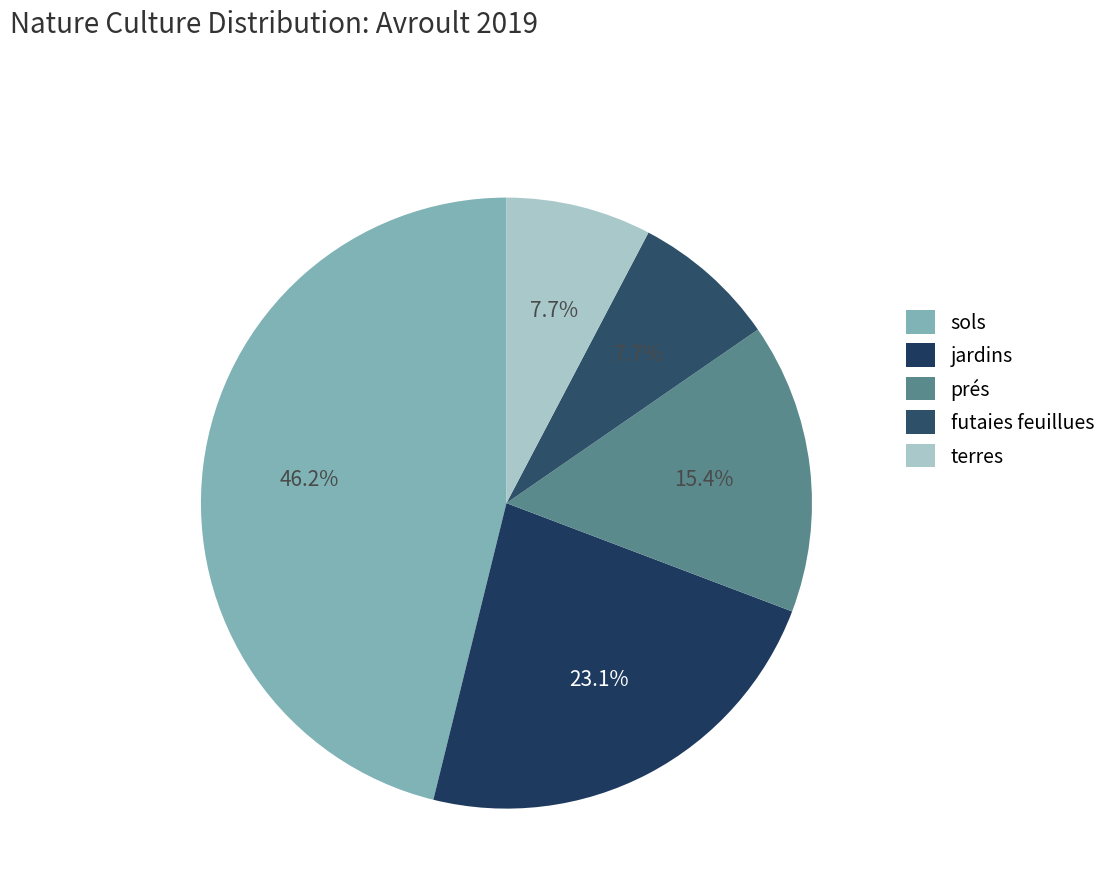

Is it true that terres is 8% of the pie?

True